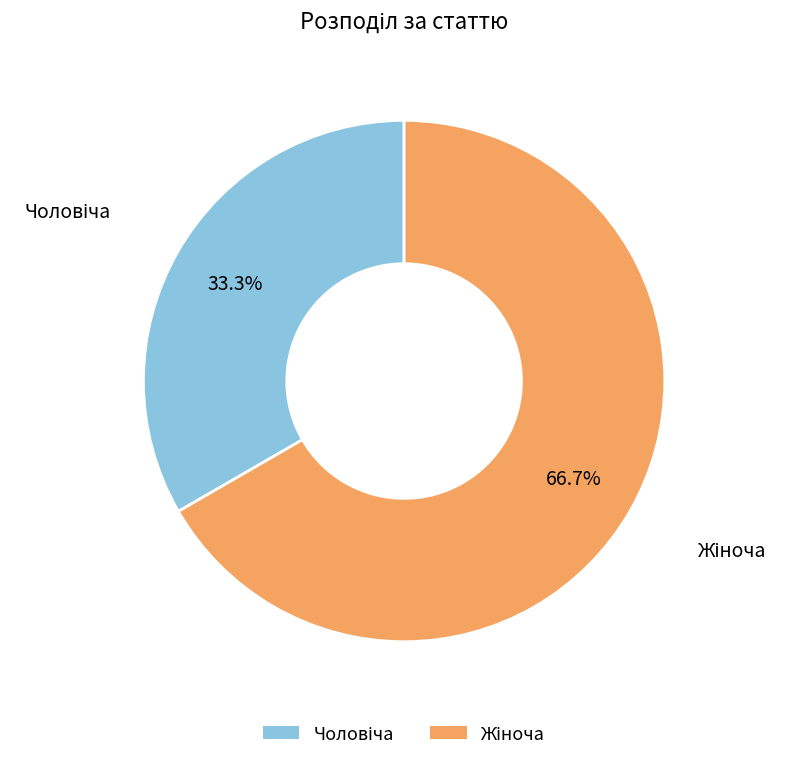

Does any single category account for the majority?

Yes